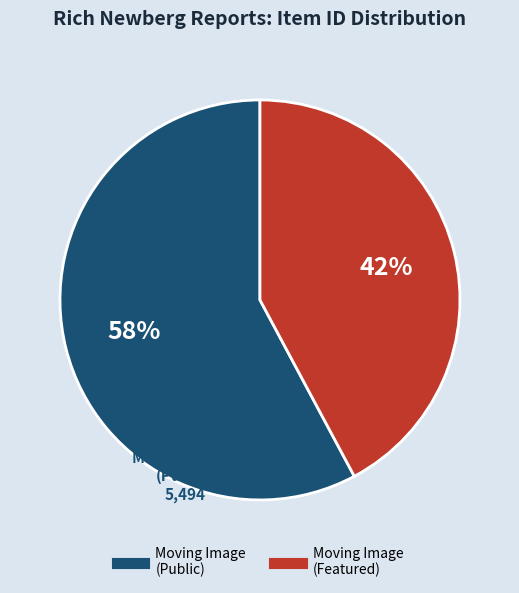

Is there a majority slice in this chart?

Yes